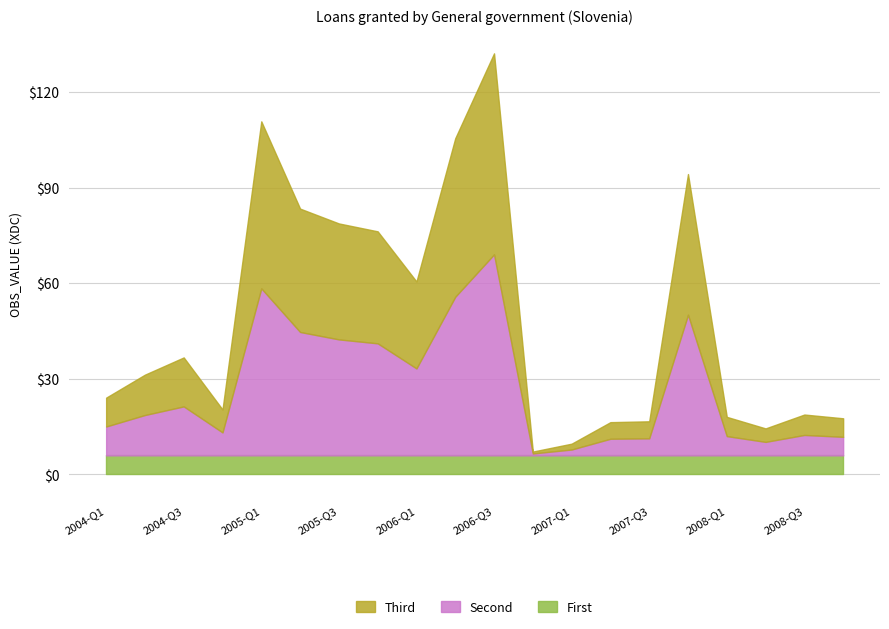

True or false: OBS_VALUE (scaled) and Loans granted by General government intersect in this chart.

False